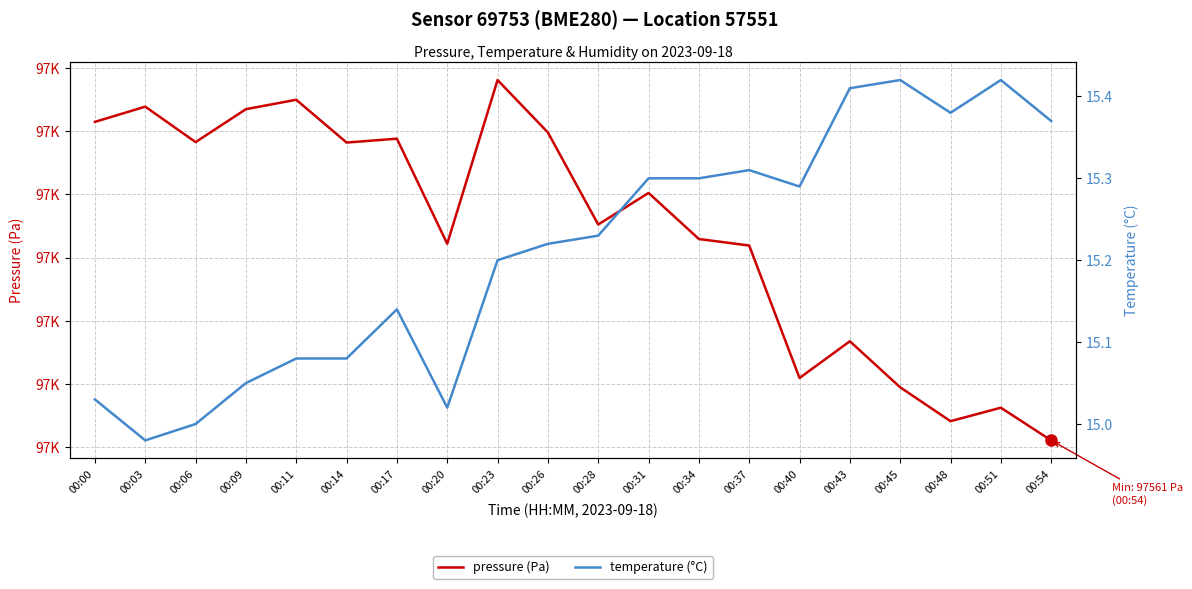

Rank the categories by pressure (Pa) value from lowest to highest.

00:54, 00:48, 00:51, 00:45, 00:40, 00:43, 00:37, 00:20, 00:34, 00:28, 00:31, 00:14, 00:06, 00:17, 00:26, 00:00, 00:09, 00:03, 00:11, 00:23